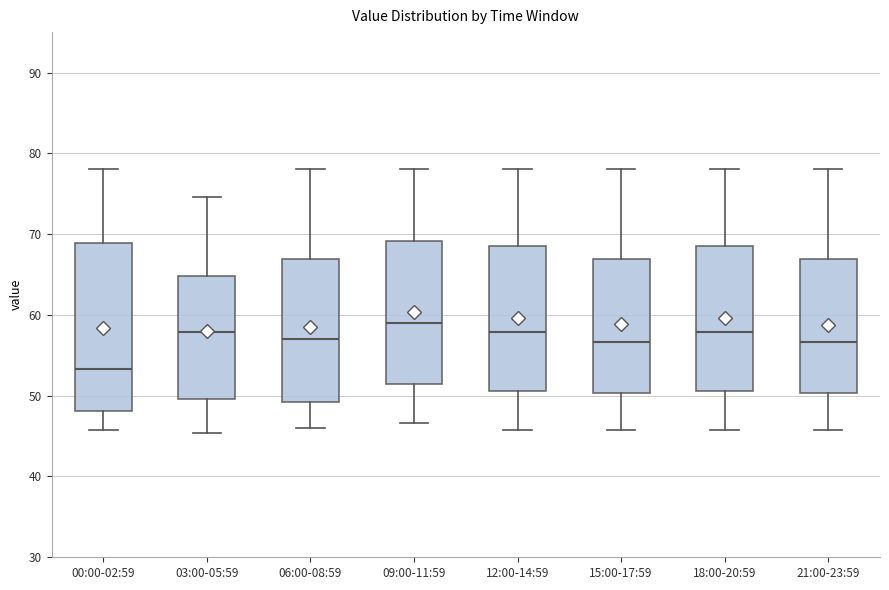

Comparing the boxes themselves (not the whiskers), which one is the tallest?

00:00-02:59